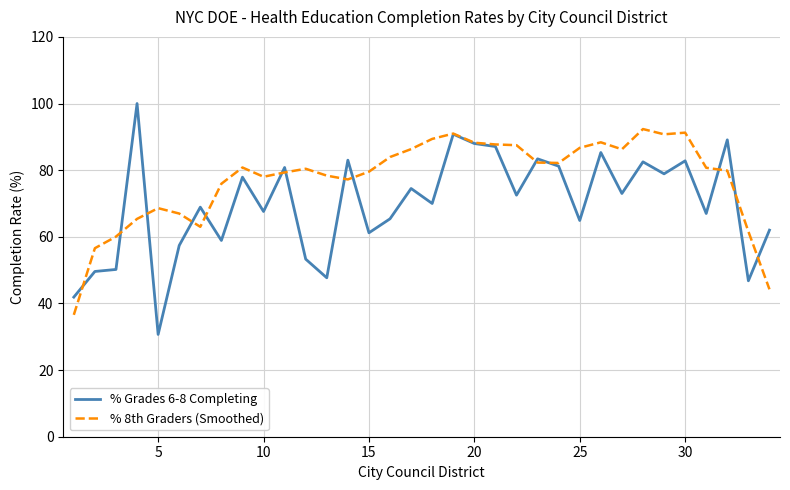

What is the difference between the second highest and second lowest values in the % Grades 6-8 Completing series?

48.9